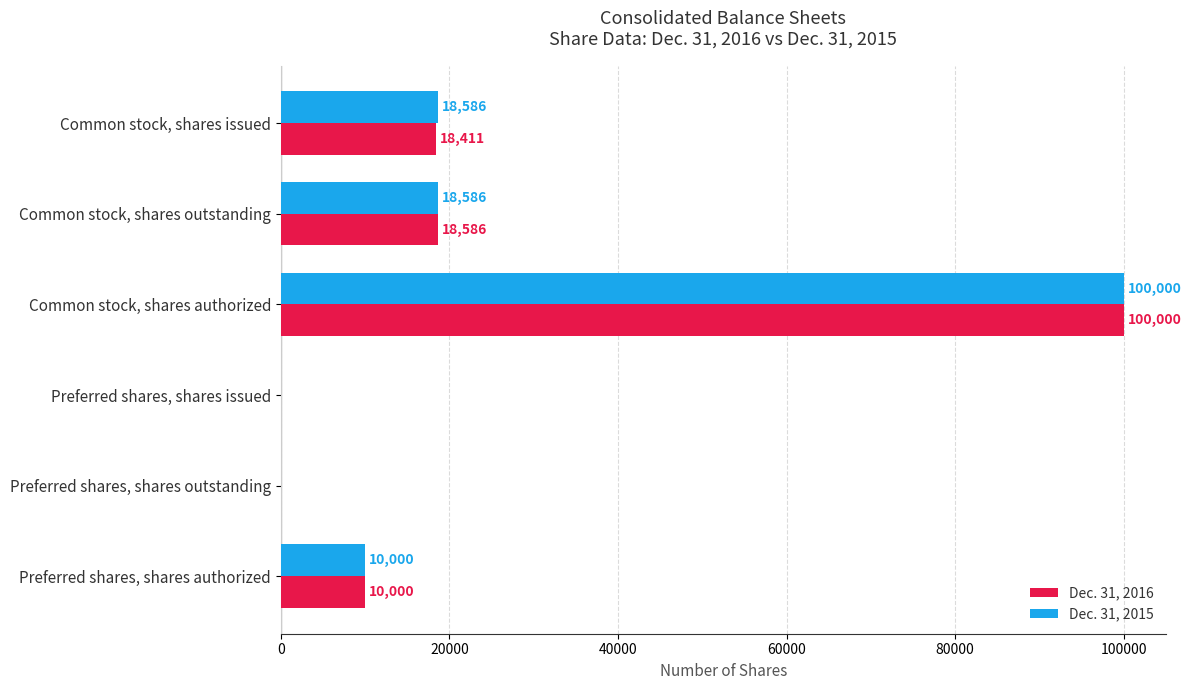

How many data points does each series have?

6